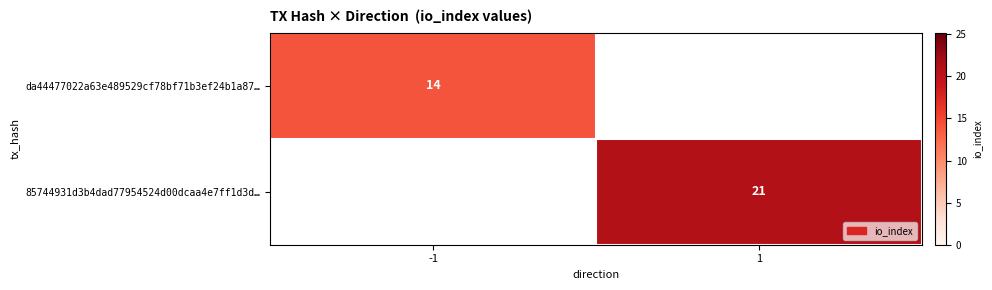

The da44477022a63e489529cf78bf71b3ef24b1a87… series shows 23 at -1. True or false?

False